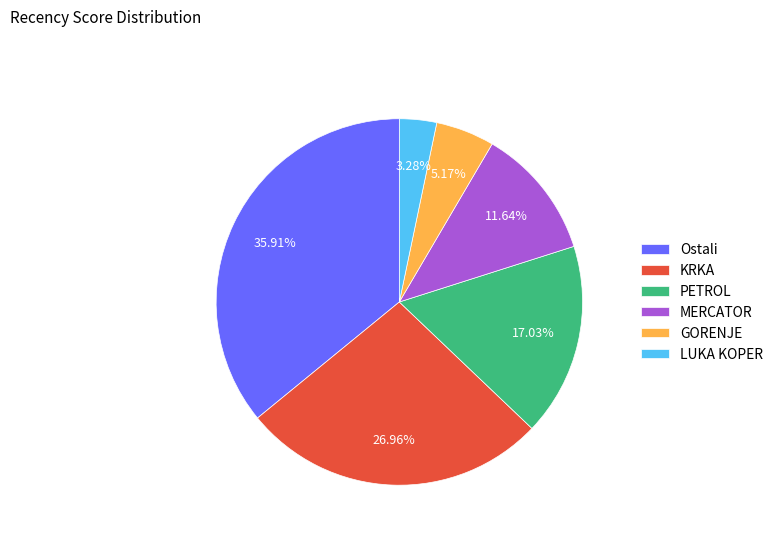

Is PETROL the majority of the pie?

No